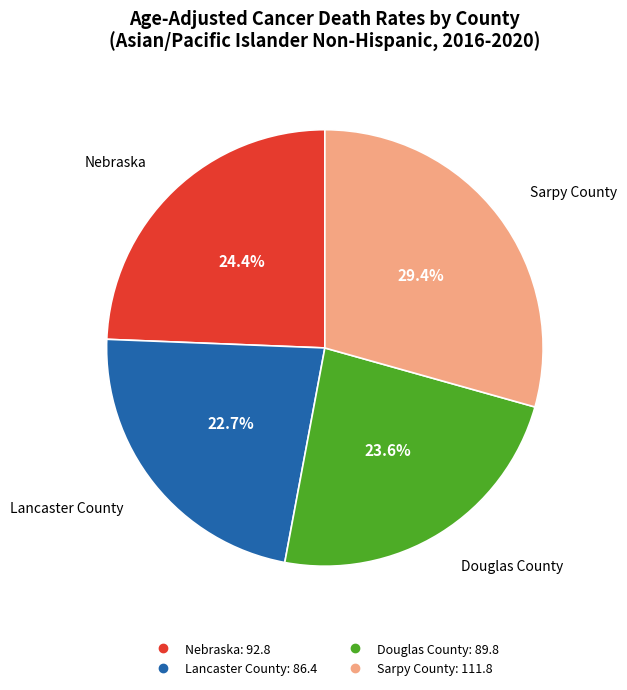

To the nearest percent, what percentage of the pie is Sarpy County?

29%